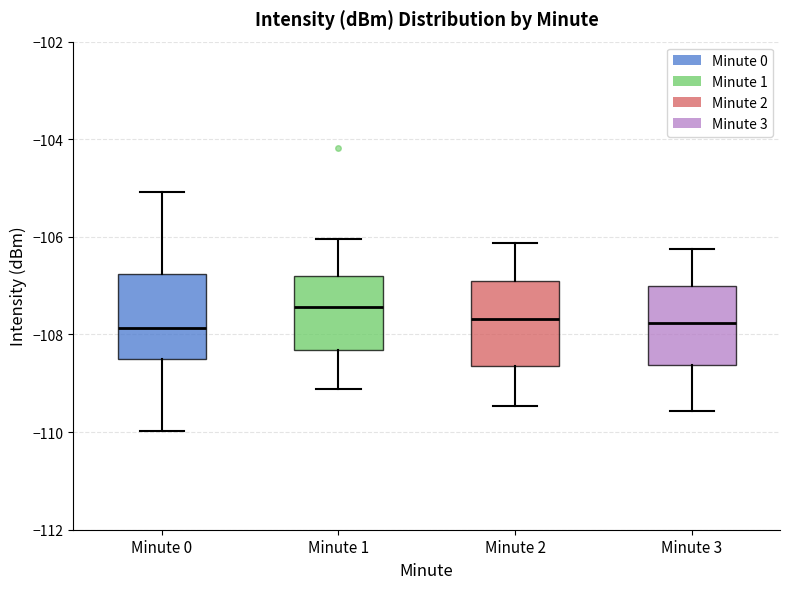

Which box's median line is the highest?

Minute 1